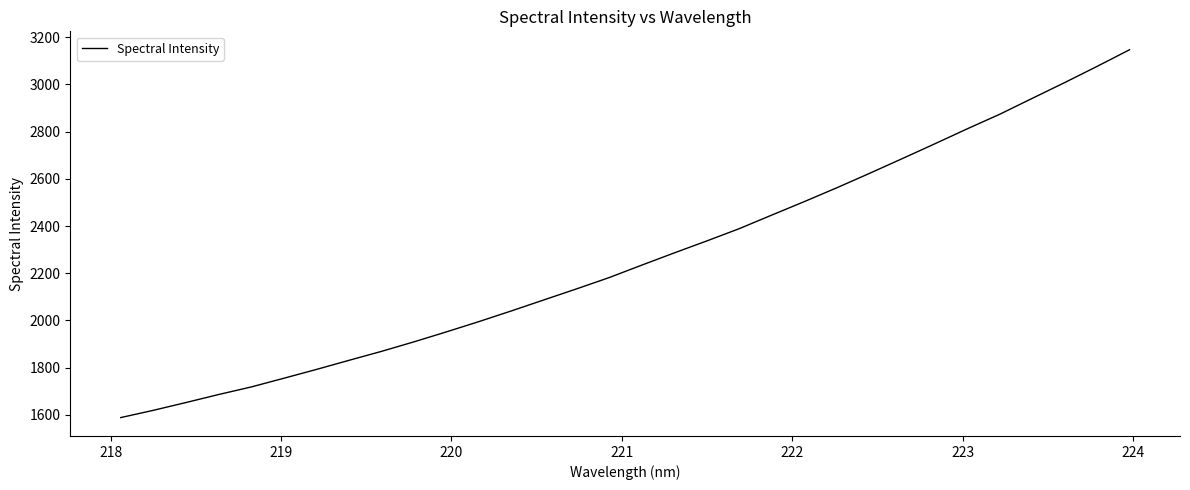

What is the maximum value shown in the chart?

3146.7